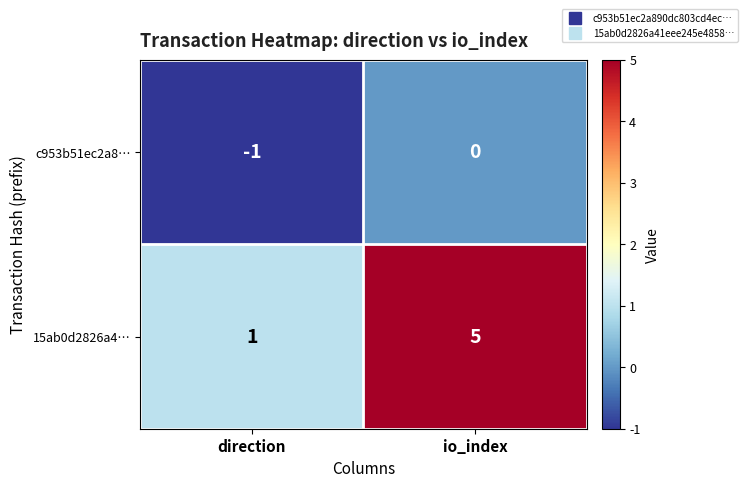

What is the spread (max minus min) of values at io_index?

5